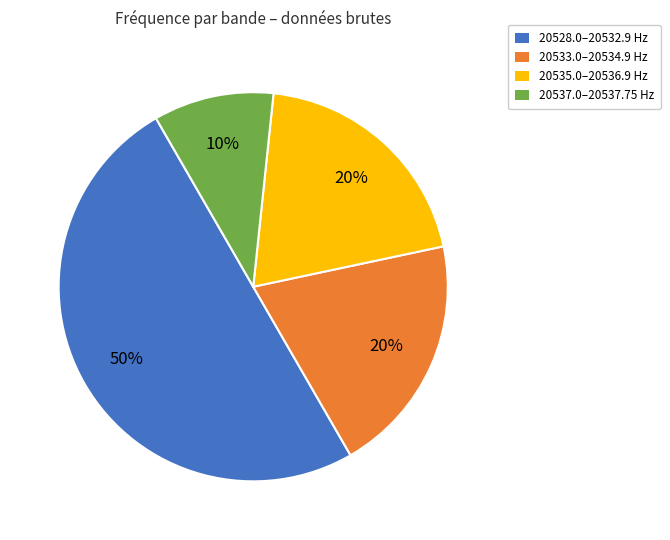

Does 20537.0–20537.75 Hz represent more than half of the total?

No